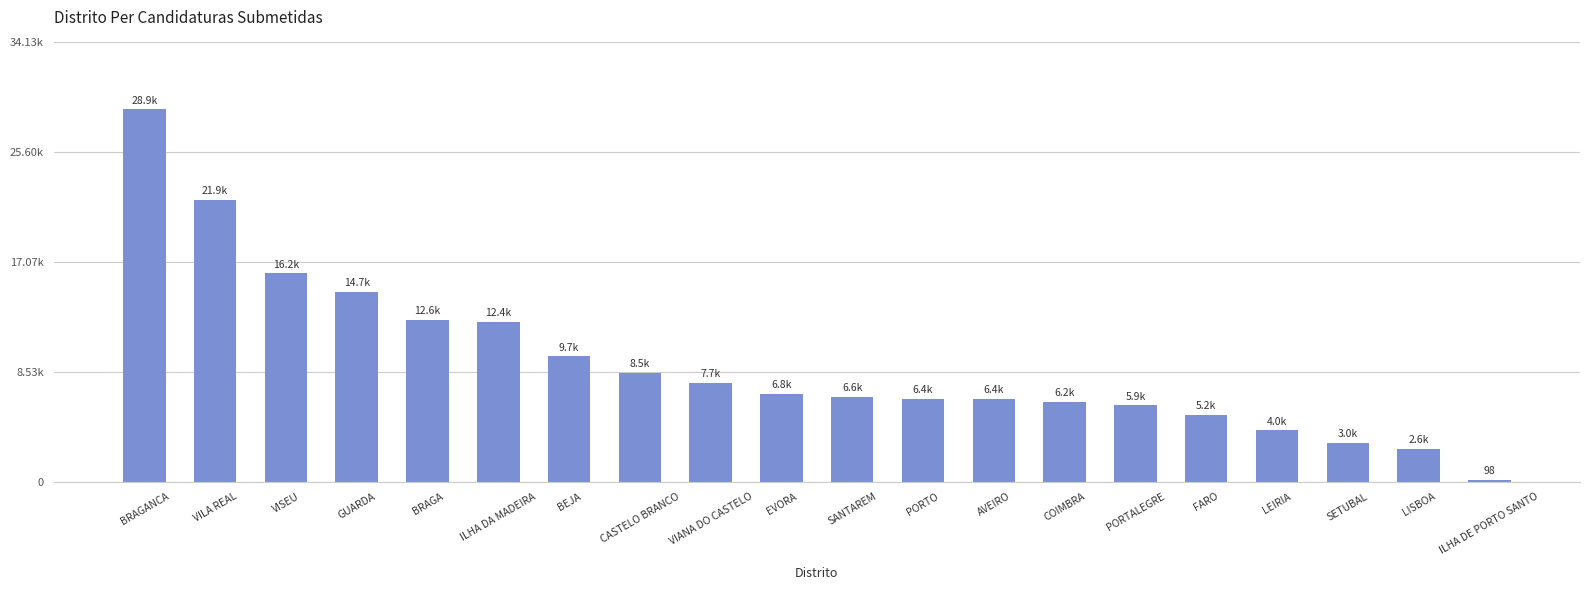

Which has a higher value, BRAGA or COIMBRA?

BRAGA